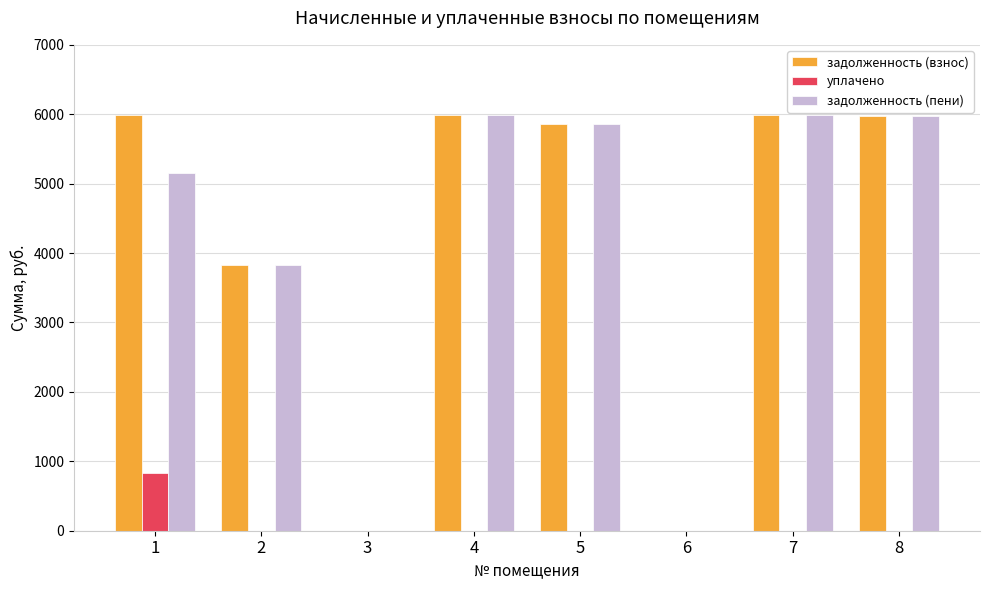

Where does the задолженность (пени) series first go above 5852?

4